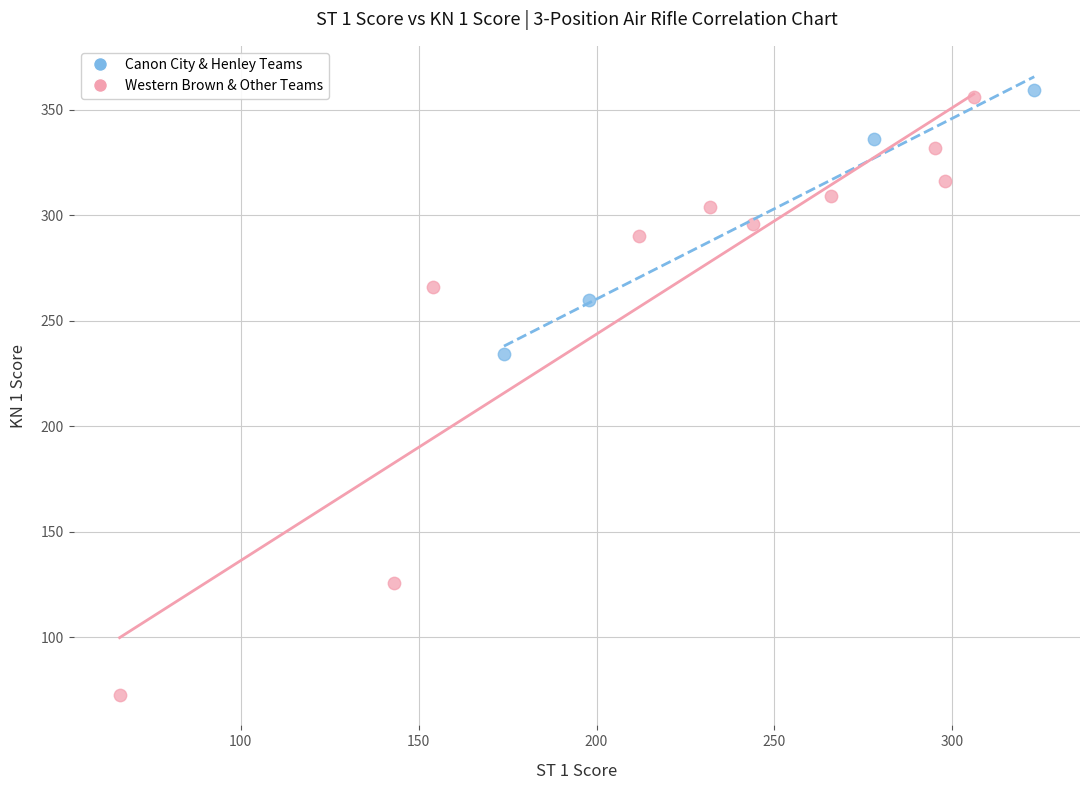

Which series reaches the minimum Y coordinate?

Western Brown & Other Teams